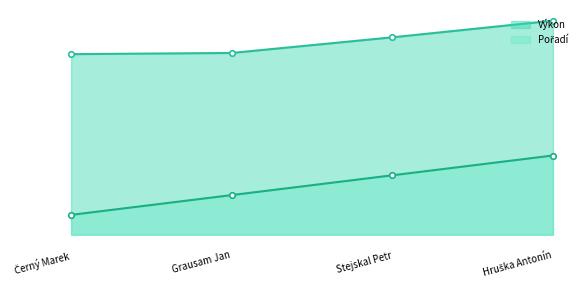

The value of Pořadí at Černý Marek is 1.0. True or false?

True